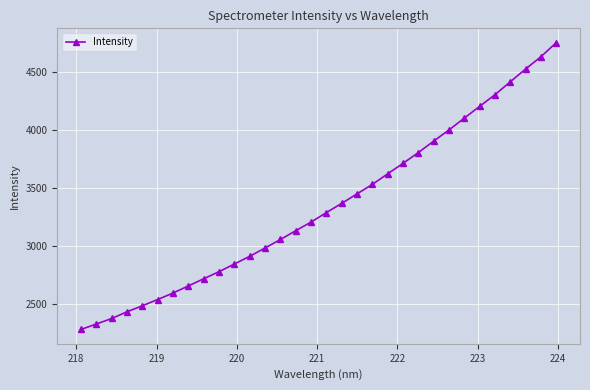

How many categories are shown in the chart?

32